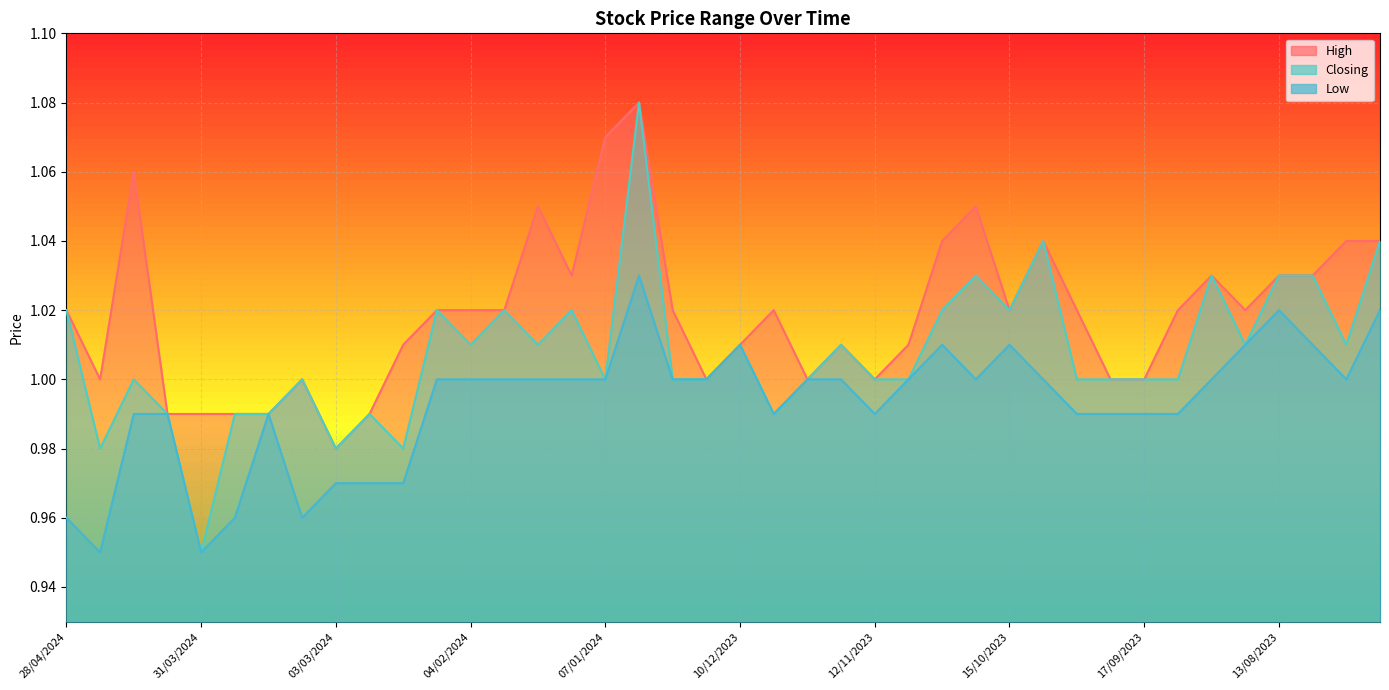

List the labels in order of Low value, smallest first.

21/04/2024, 31/03/2024, 28/04/2024, 24/03/2024, 10/03/2024, 03/03/2024, 25/02/2024, 18/02/2024, 14/04/2024, 07/04/2024, 17/03/2024, 03/12/2023, 12/11/2023, 01/10/2023, 24/09/2023, 17/09/2023, 10/09/2023, 11/02/2024, 04/02/2024, 28/01/2024, 21/01/2024, 14/01/2024, 07/01/2024, 24/12/2023, 17/12/2023, 26/11/2023, 19/11/2023, 05/11/2023, 22/10/2023, 08/10/2023, 27/08/2023, 30/07/2023, 10/12/2023, 29/10/2023, 15/10/2023, 20/08/2023, 06/08/2023, 13/08/2023, 23/07/2023, 31/12/2023